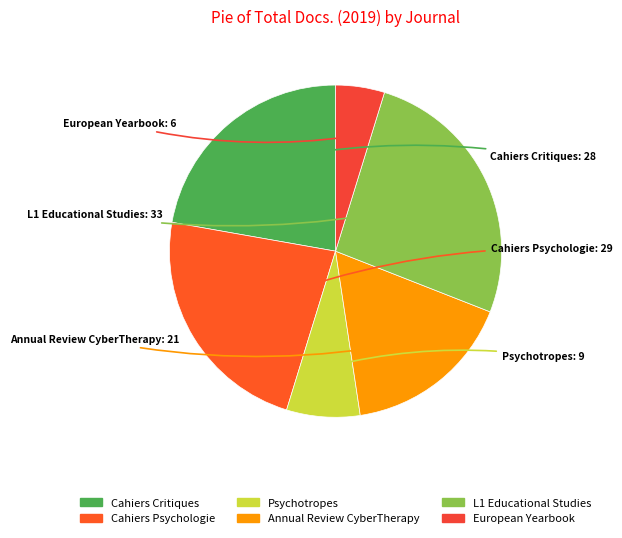

Which slice is the smallest?

European Yearbook